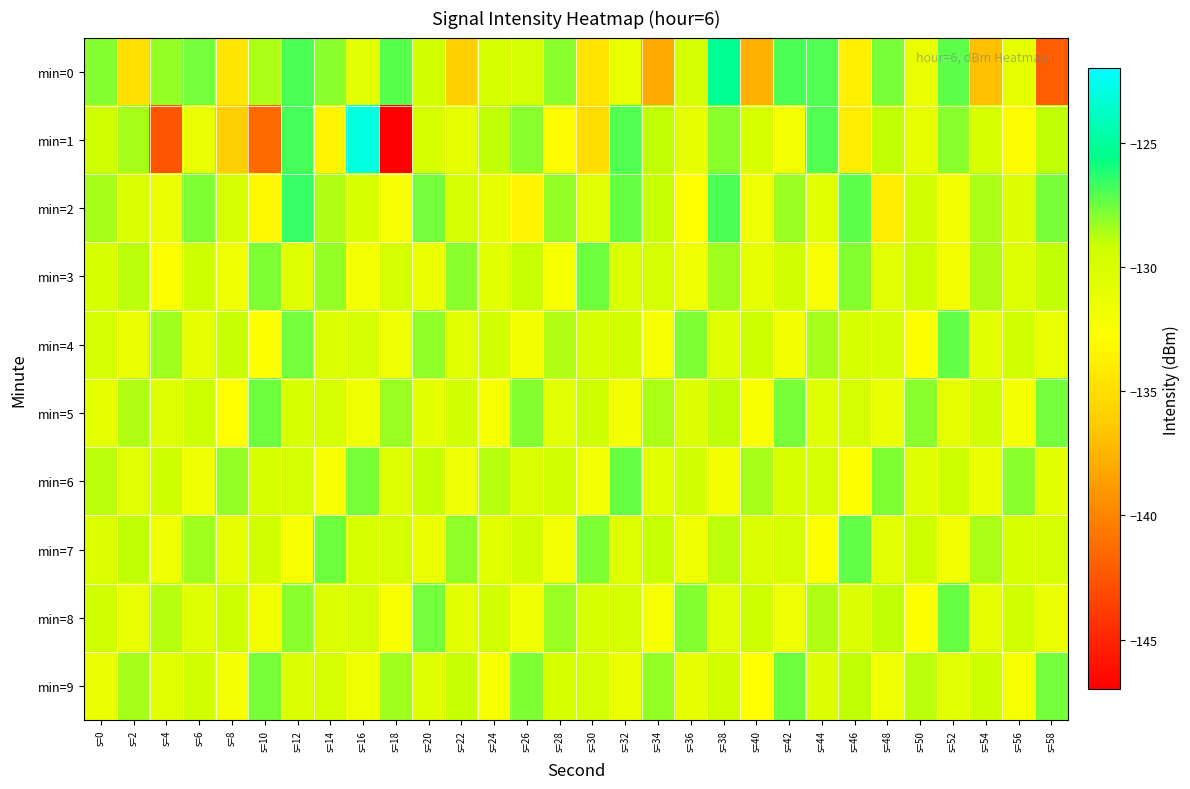

At which category does the chart reach its peak across all series?

s=16